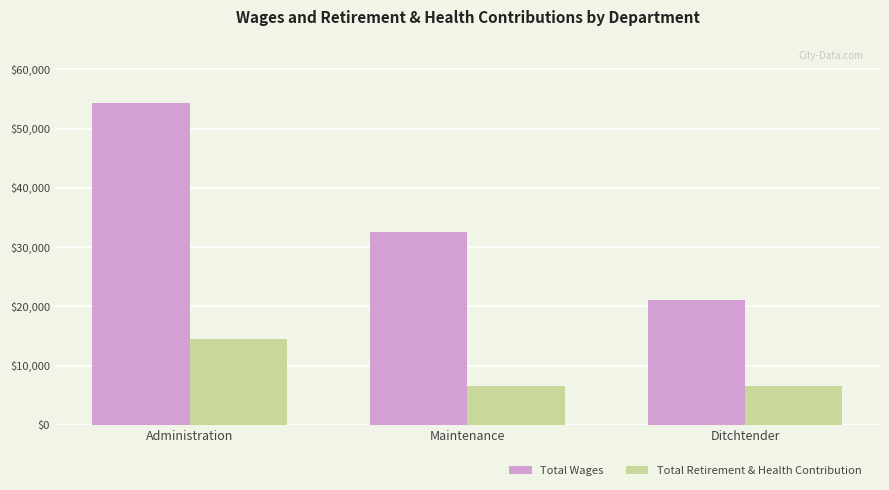

Reading right to left, transcribe all the data shown in this chart.

Total Wages: 21000	32600	54250
Total Retirement & Health Contribution: 6600	6600	14400